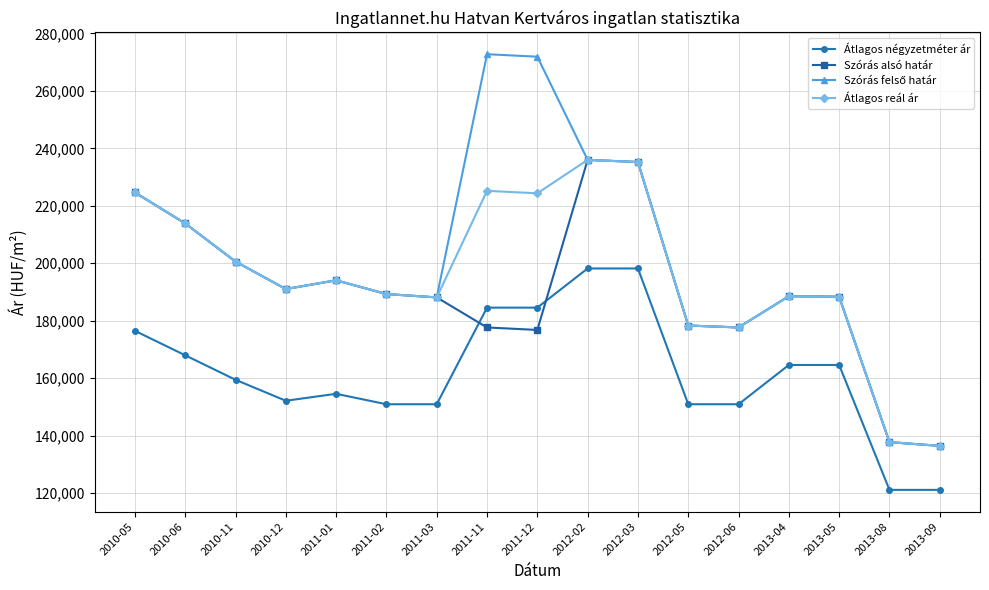

What is the difference between the Átlagos négyzetméter ár values at 2010-05 and 2011-02?

25561